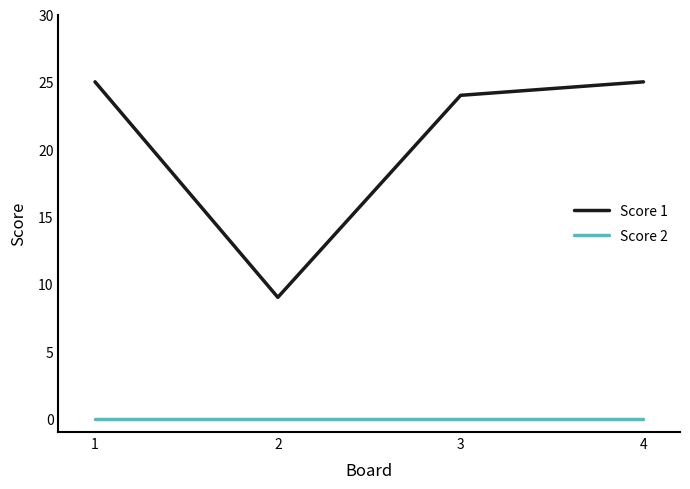

What are all the series names shown in the legend?

Score 1, Score 2